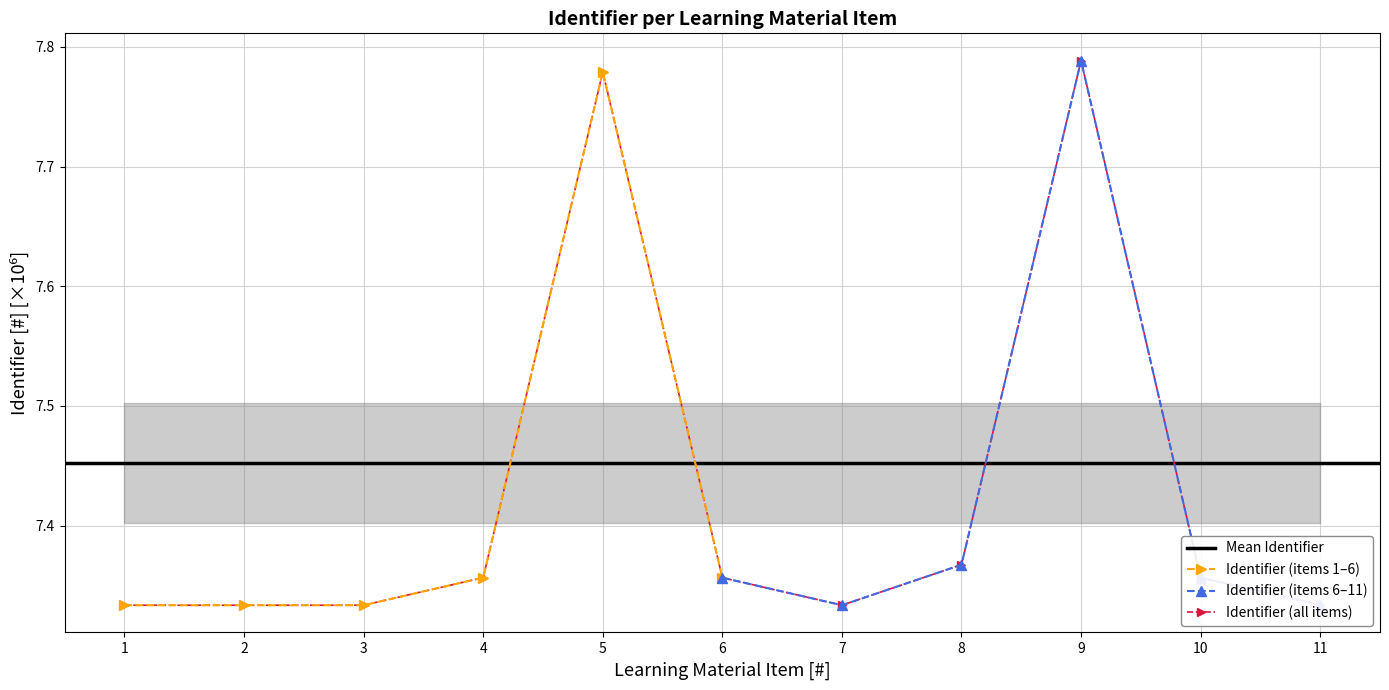

How many Identifier (all items) values are between 7 and 8?

11